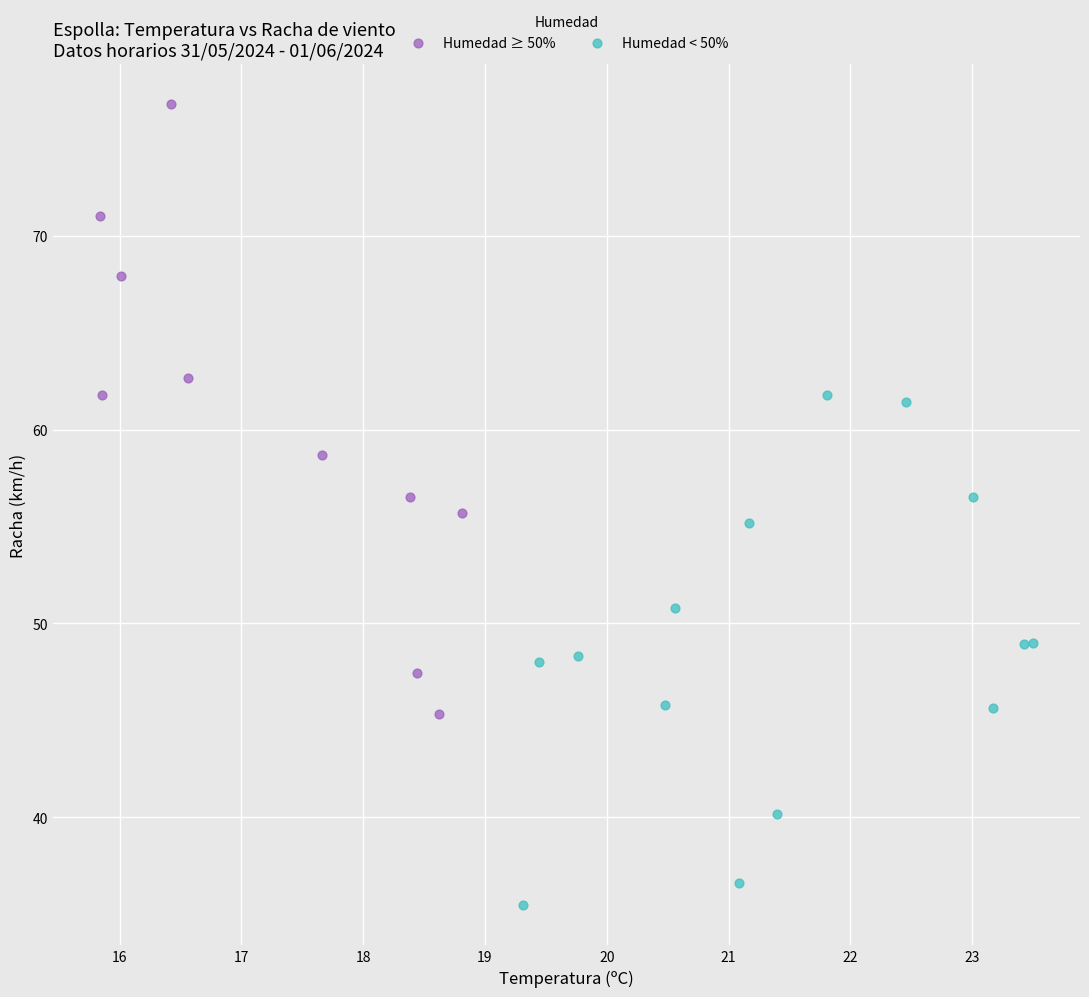

Which series reaches the maximum Y coordinate?

Humedad ≥ 50%